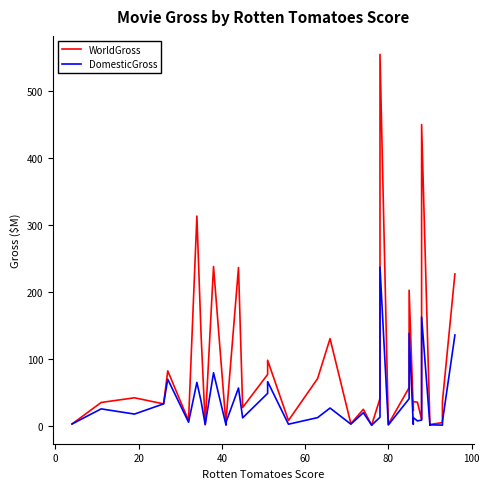

How many interior local valleys does the DomesticGross series have?

13